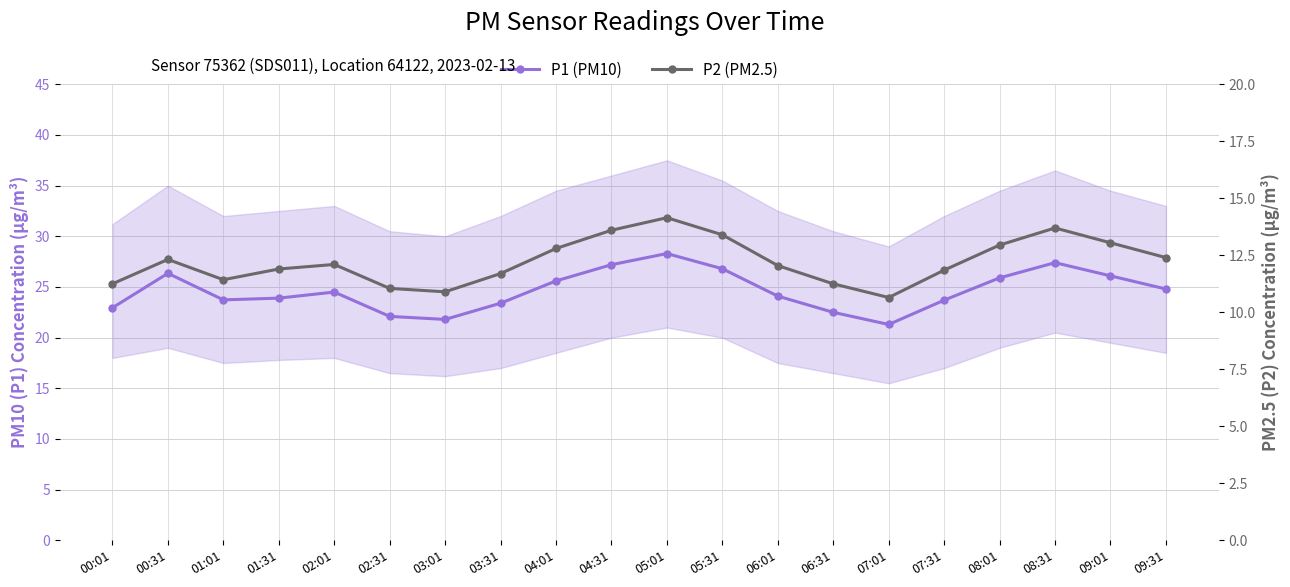

What is the difference between the maximum and minimum values in the P2 (PM2.5) series?

3.5